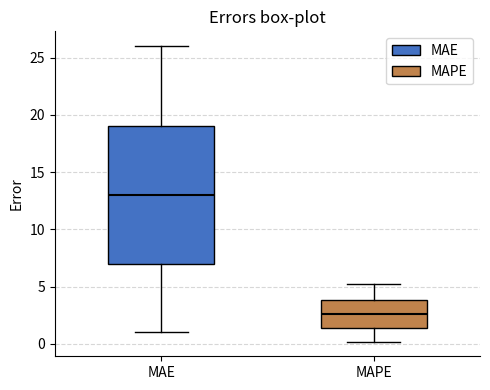

Where does the upper whisker of the box for MAPE end on the y-axis? The values are not printed on the chart, so give them approximately, as read against the axis.

5.0